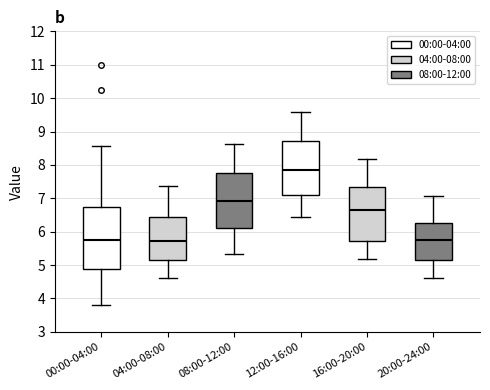

Which box is the tallest, from its lower edge to its upper edge?

00:00-04:00